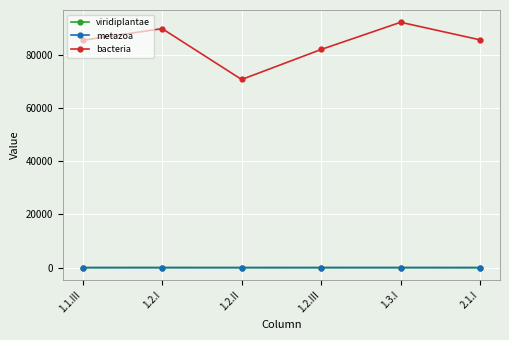

Count the number of data series in this chart.

3